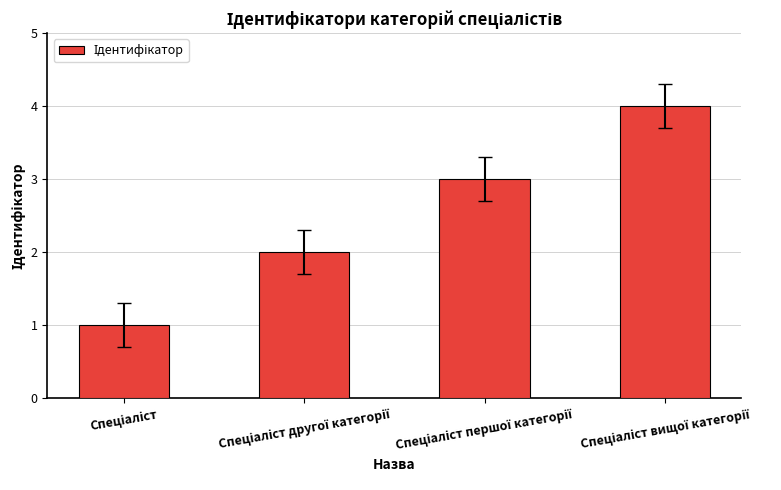

What is the difference between the maximum and minimum values?

3